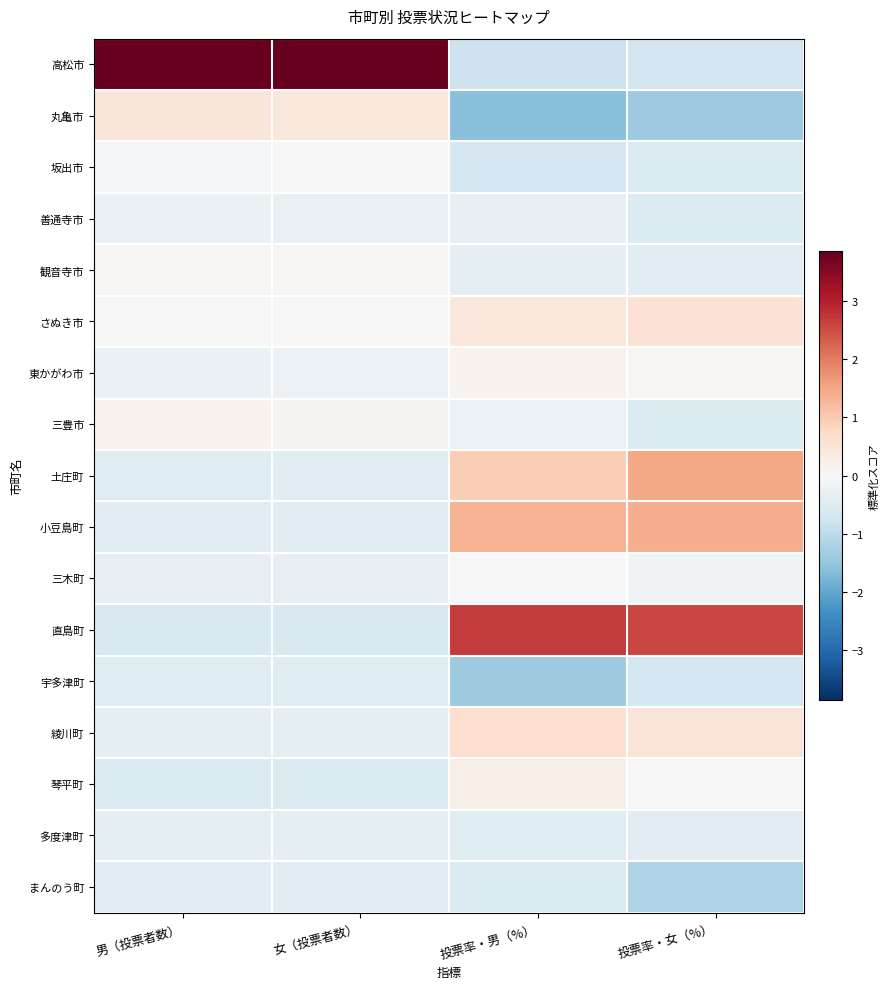

Count the number of data series in this chart.

17